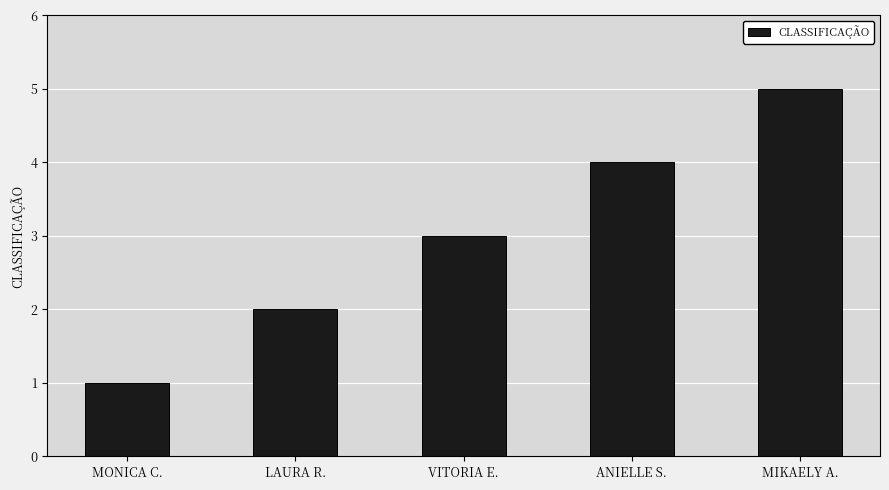

What is the change in value from MONICA C. to VITORIA E.?

+2